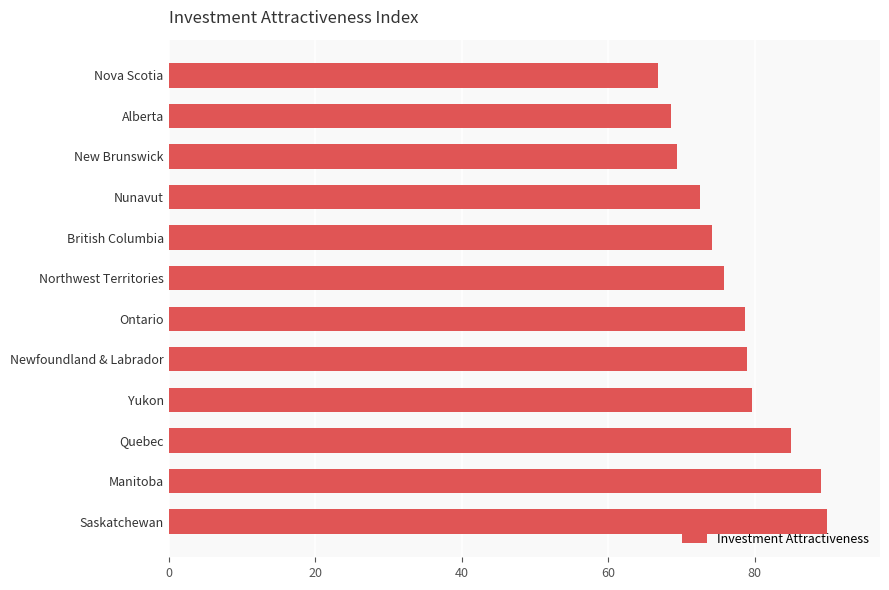

What is the minimum value shown in the chart?

66.8